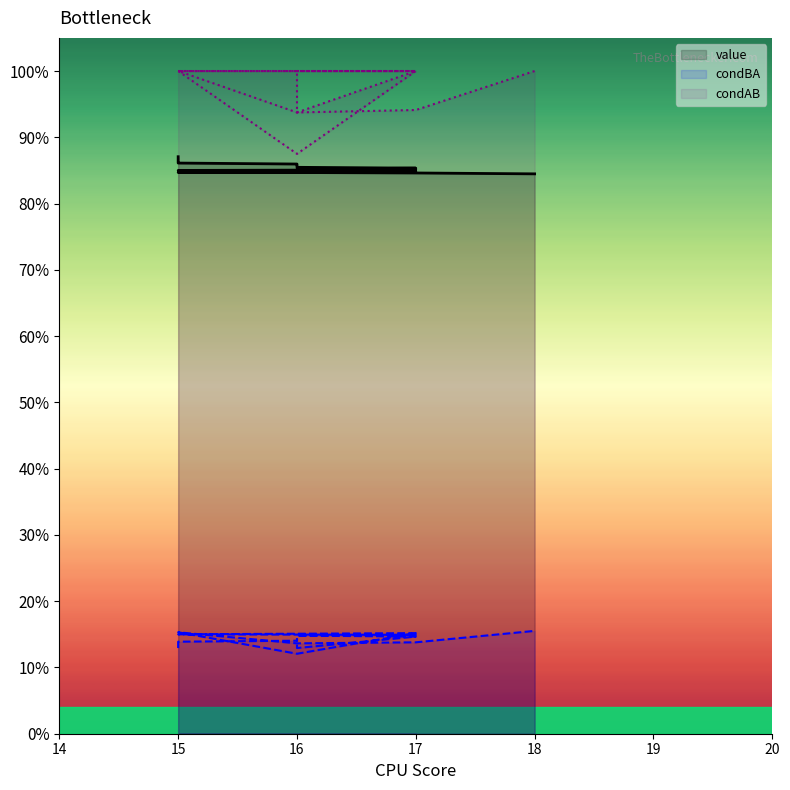

How many distinct data groups are displayed?

3